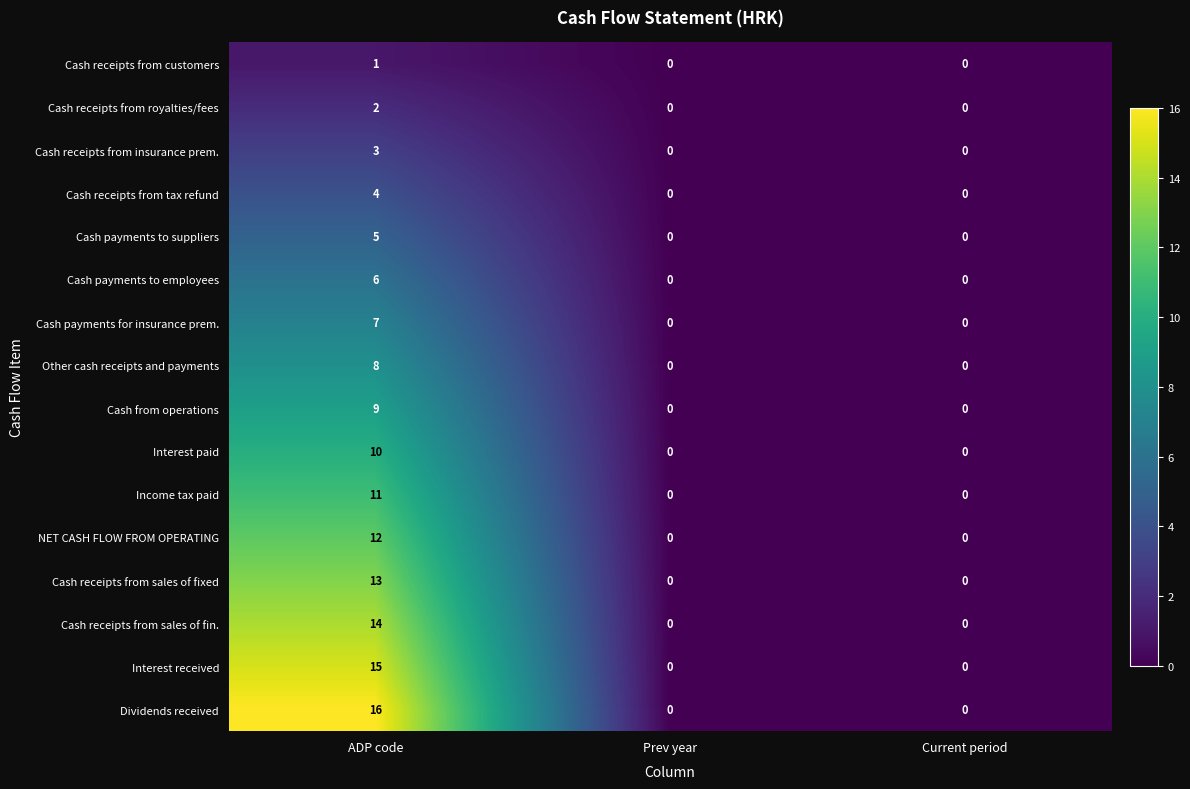

Rank the series by their maximum value, from lowest to highest.

Cash receipts from customers, Cash receipts from royalties/fees, Cash receipts from insurance prem., Cash receipts from tax refund, Cash payments to suppliers, Cash payments to employees, Cash payments for insurance prem., Other cash receipts and payments, Cash from operations, Interest paid, Income tax paid, NET CASH FLOW FROM OPERATING, Cash receipts from sales of fixed, Cash receipts from sales of fin., Interest received, Dividends received